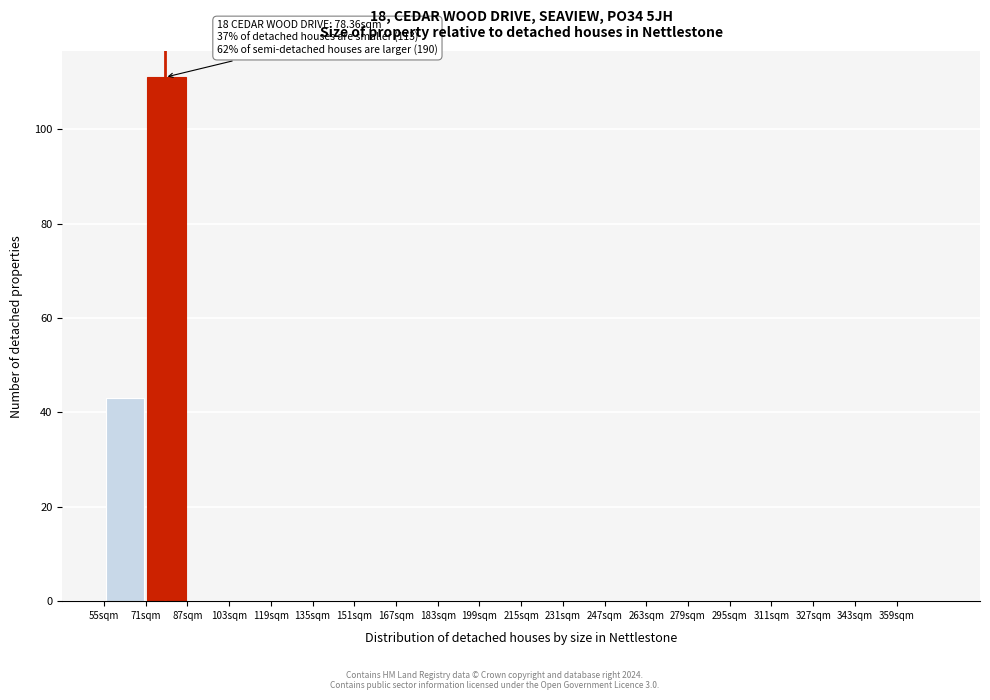

Over which range of the x-axis is the bar tallest?

71 to 87